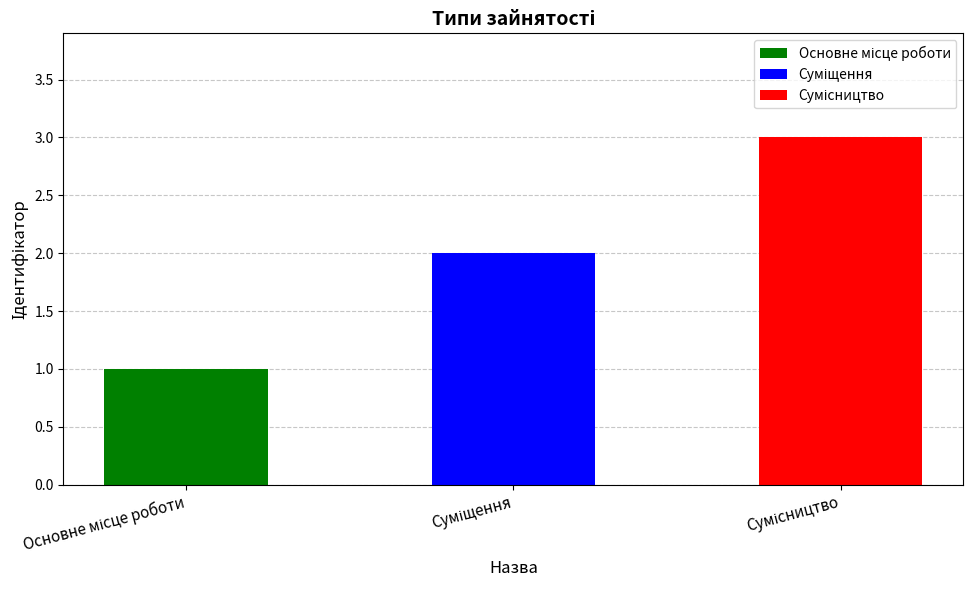

Rank the categories by value from highest to lowest.

Сумісництво, Суміщення, Основне місце роботи